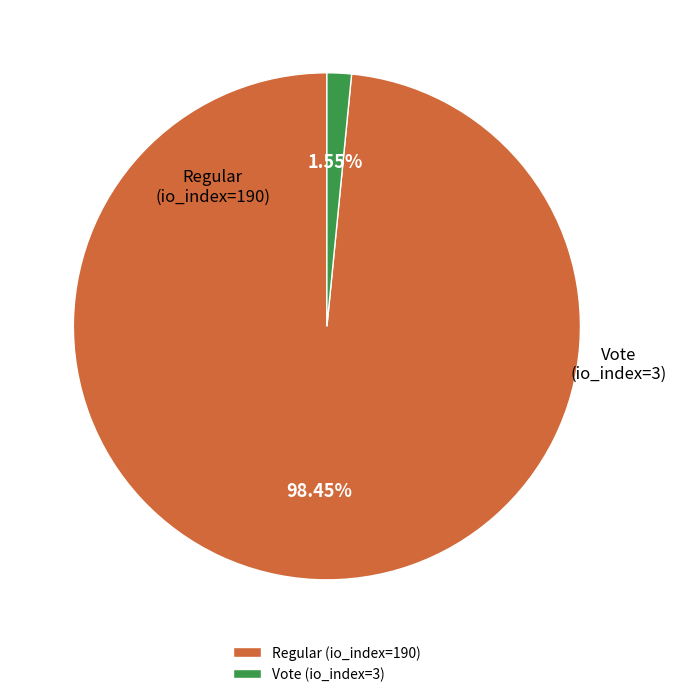

Which slice is the largest?

Regular (io_index=190)